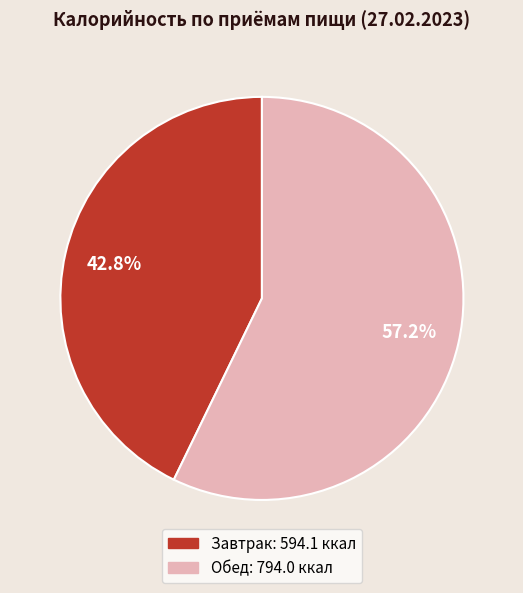

To the nearest percent, what is the average slice percentage?

50%